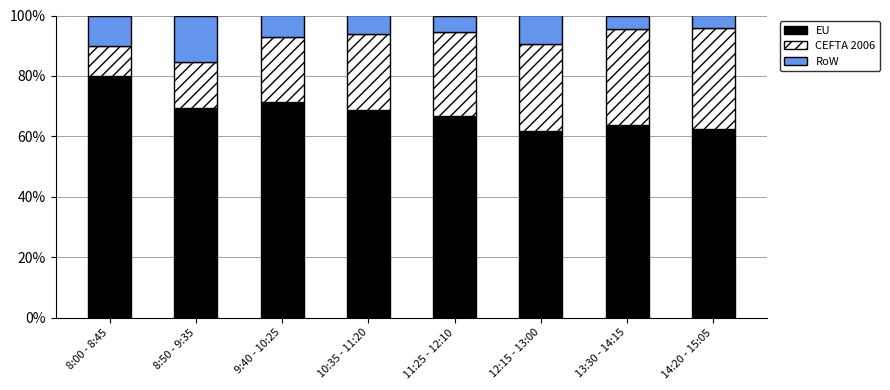

What is the sum of all EU values?

544.1